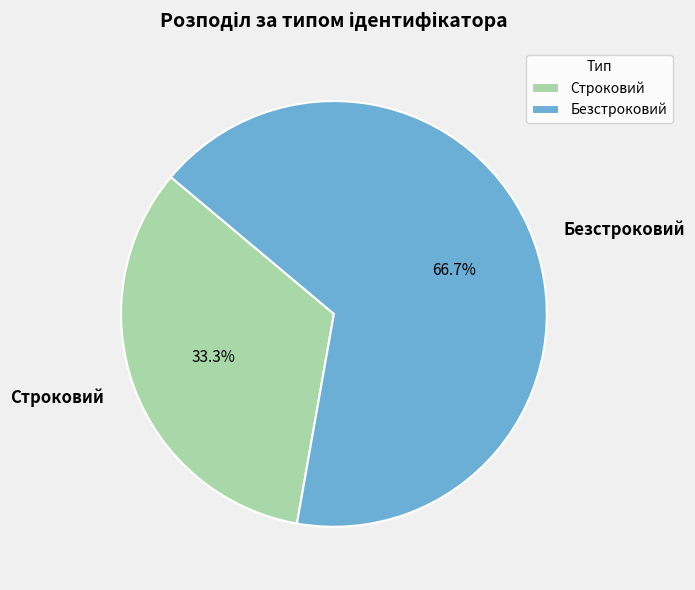

To the nearest percent, what percentage of the pie is Строковий?

33%